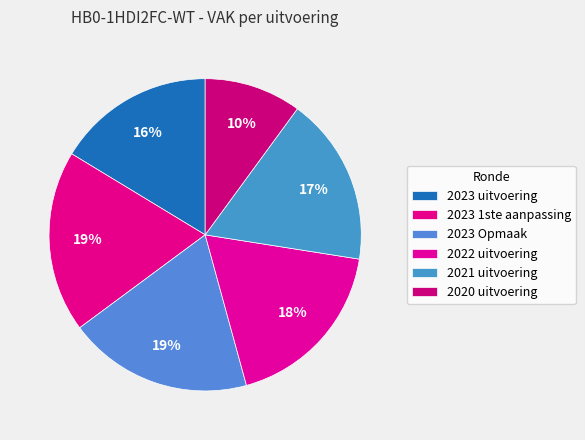

What portion of the pie excludes 2023 uitvoering?

83.7%